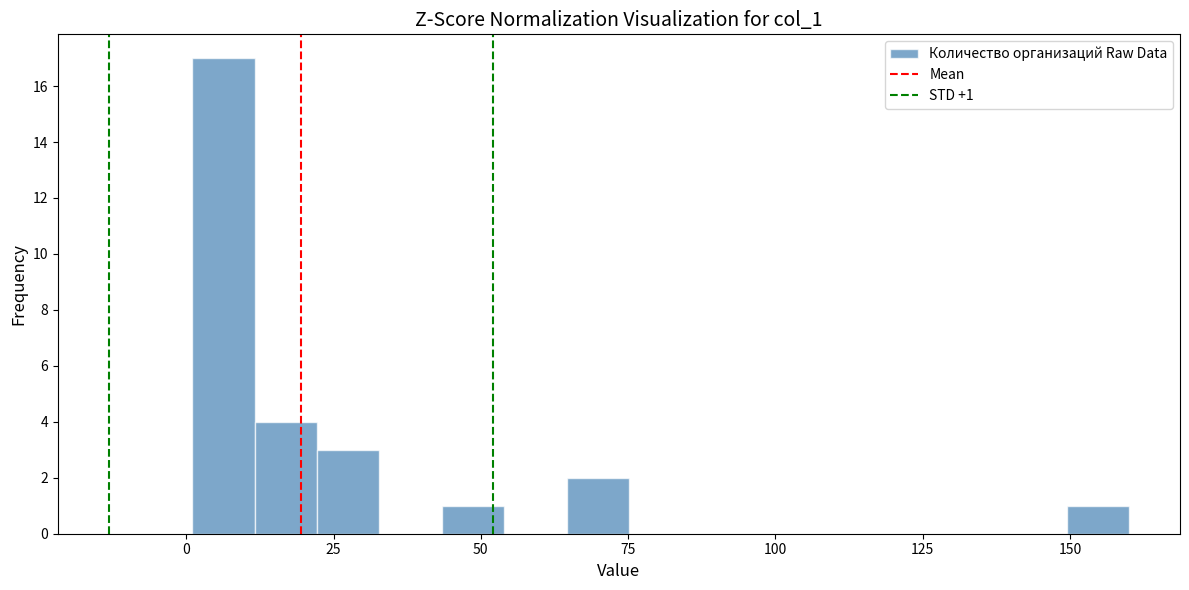

Read against the x-axis, roughly where is the centre of the tallest bar?

5